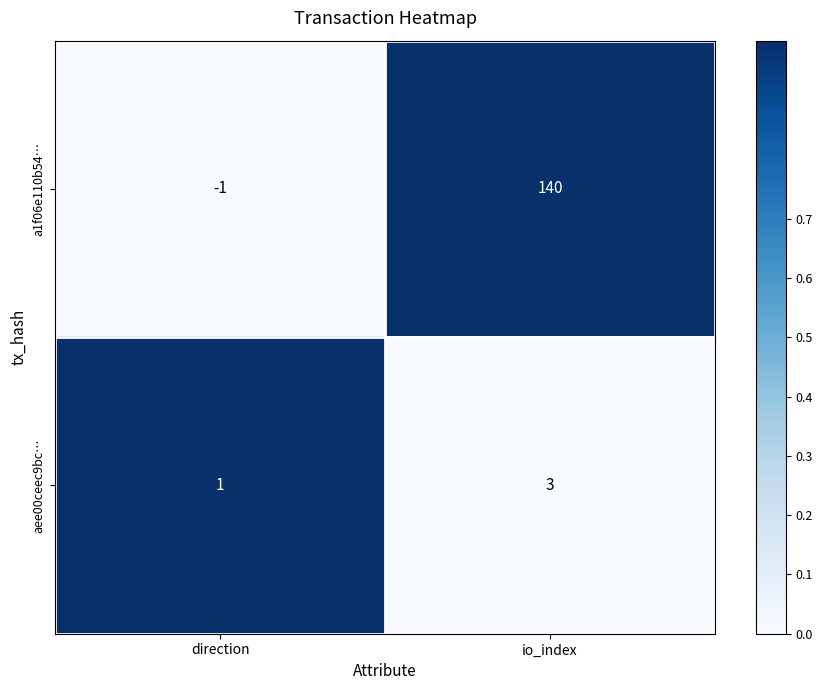

Which series changed the most between direction and io_index?

a1f06e110b54…